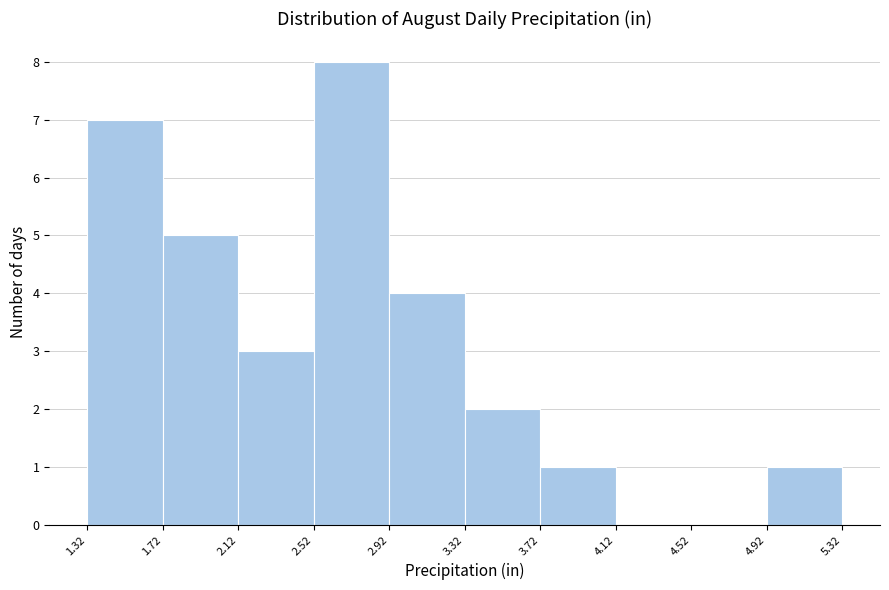

Over which range of the x-axis is the bar tallest?

2.52 to 2.92